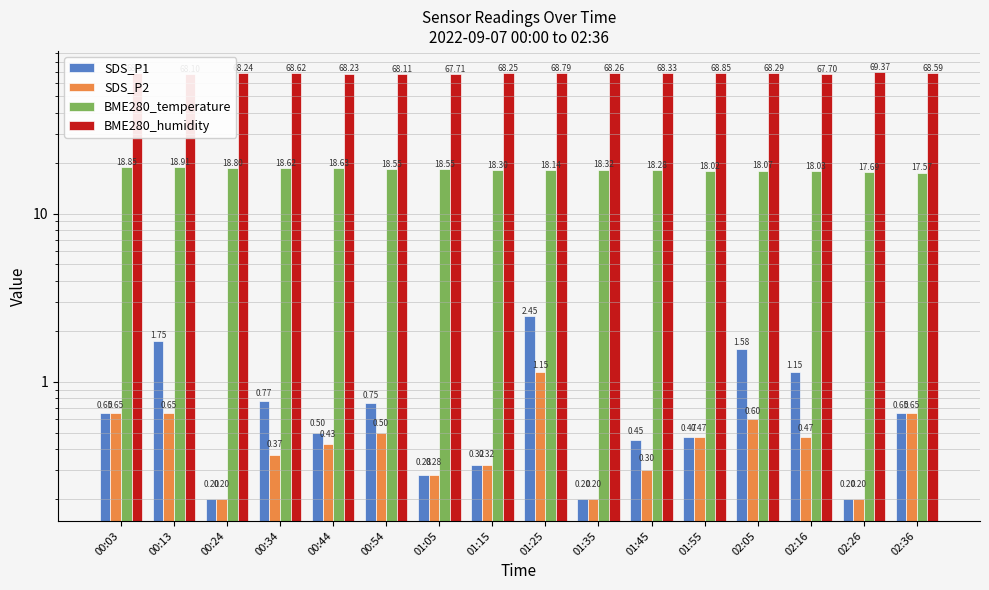

Which series has the widest spread of values?

SDS_P1